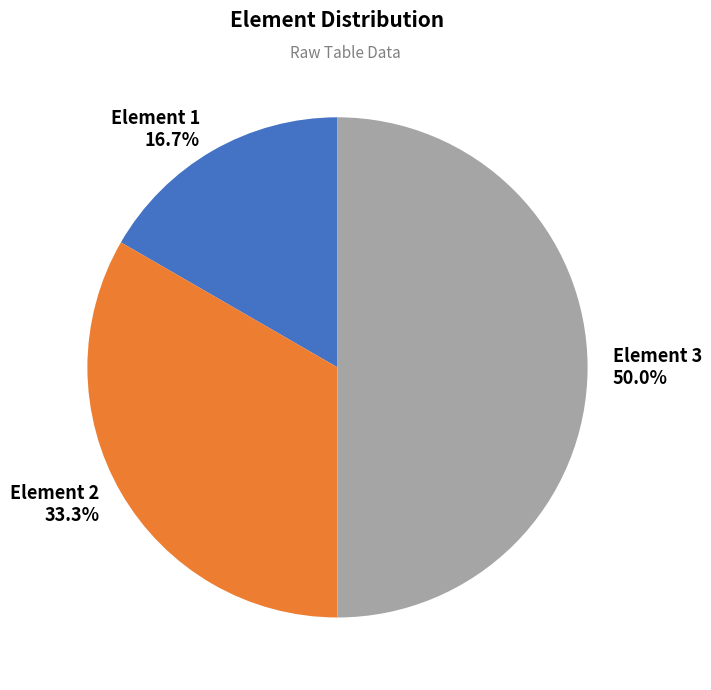

Between Element 2 and Element 1, which is larger?

Element 2